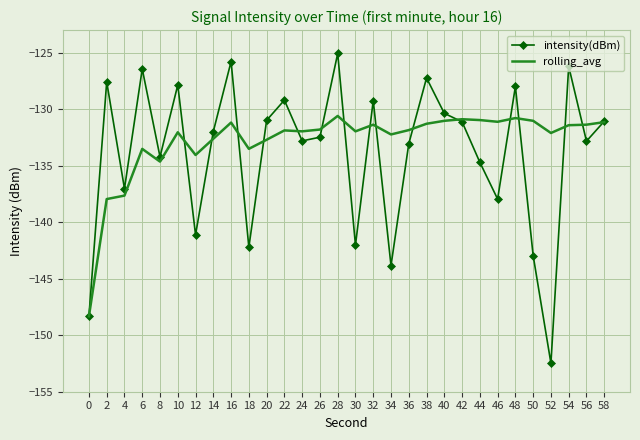

What is the total value across all series at 52?

-284.6